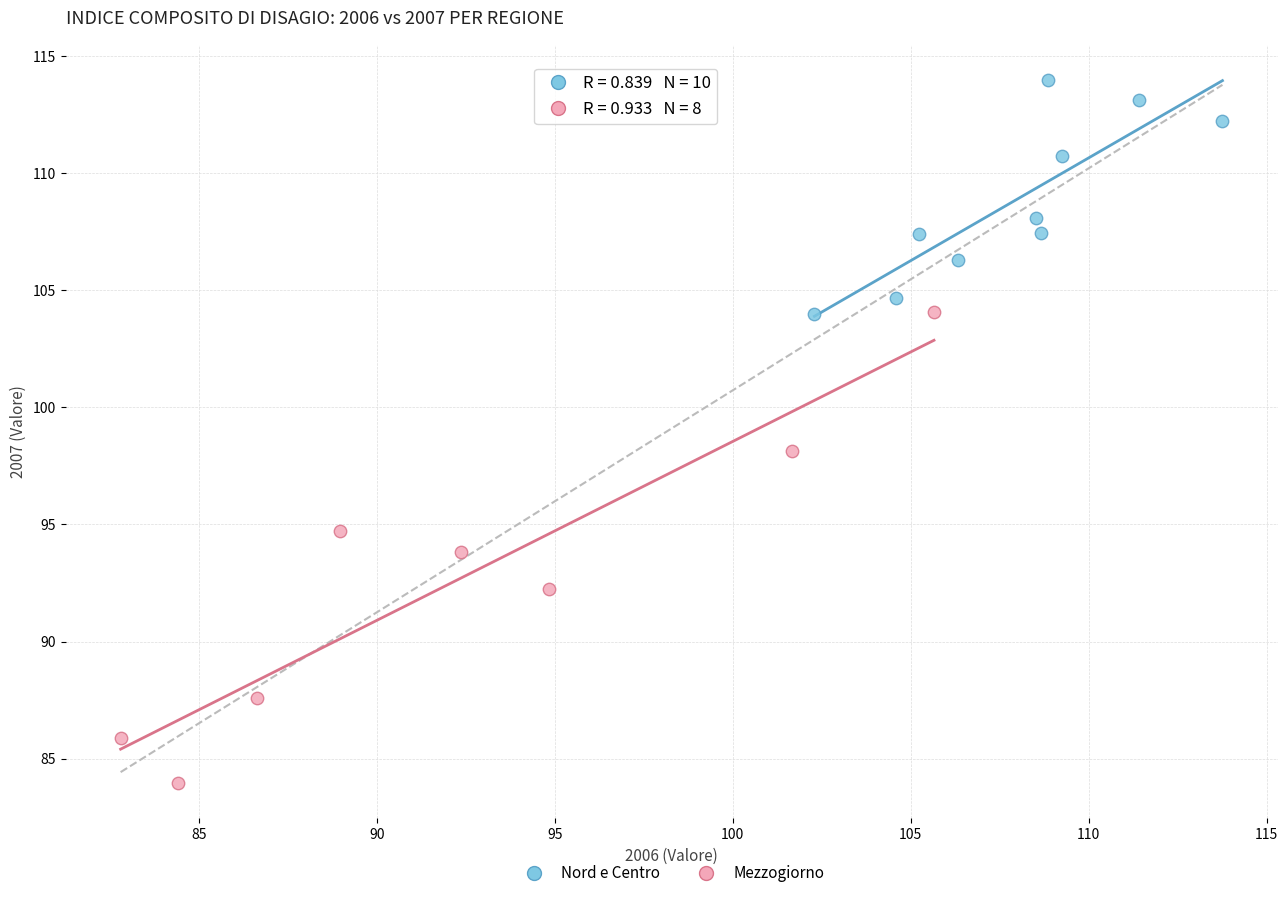

Which series contains the lowest Y value?

Mezzogiorno